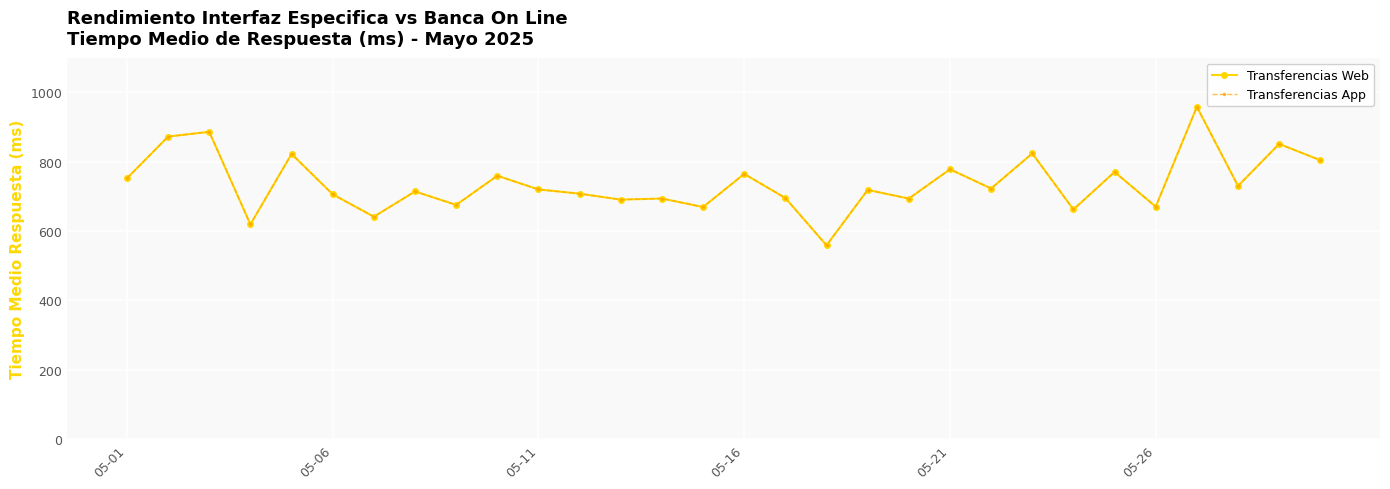

What is the difference between the maximum and second lowest values in the Transferencias App series?

338.9